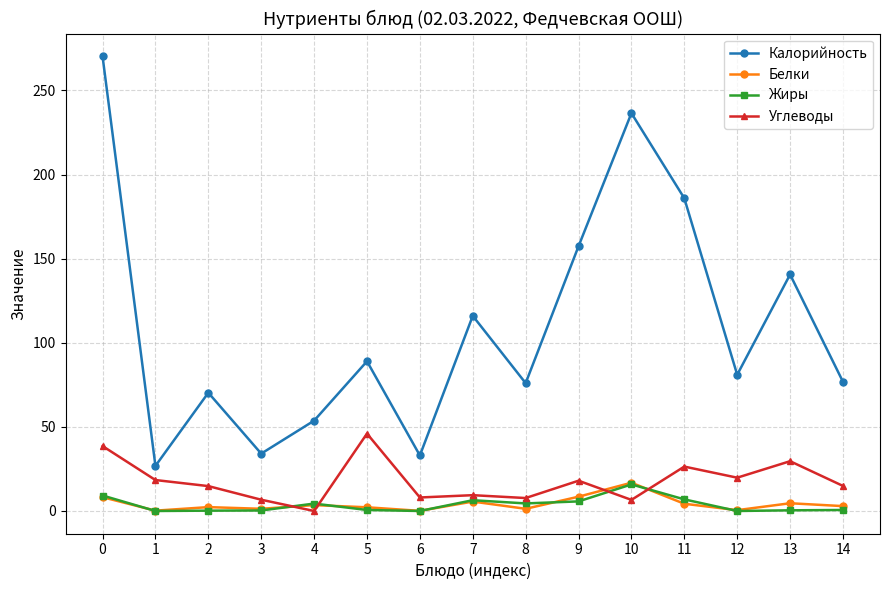

Is it true that Калорийность equals 20.1 at 3?

False